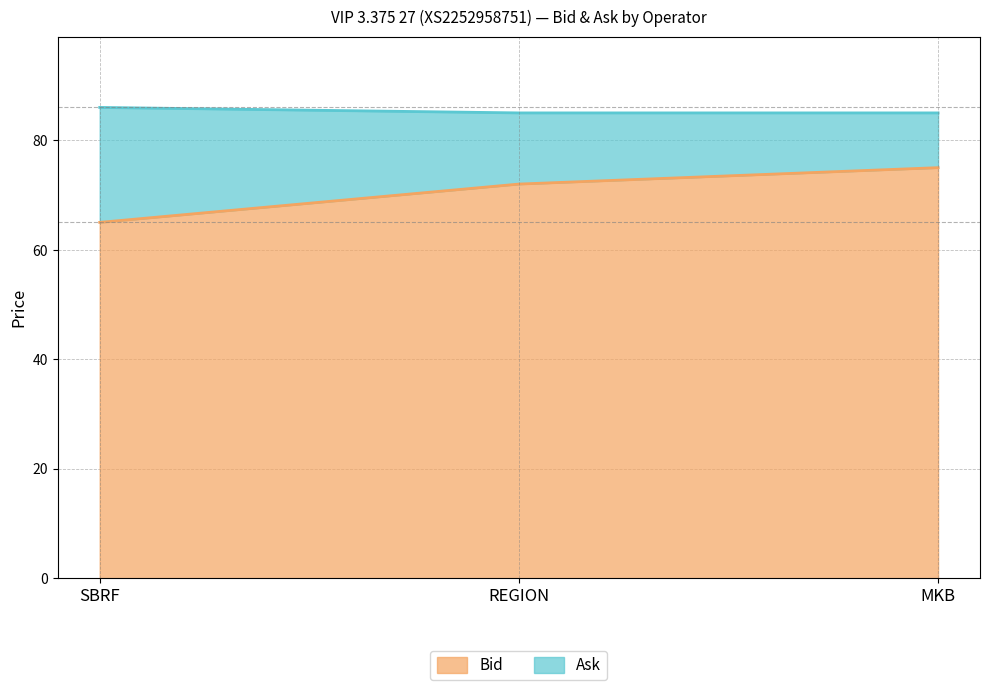

Rank the series by their average value, from lowest to highest.

Bid, Ask